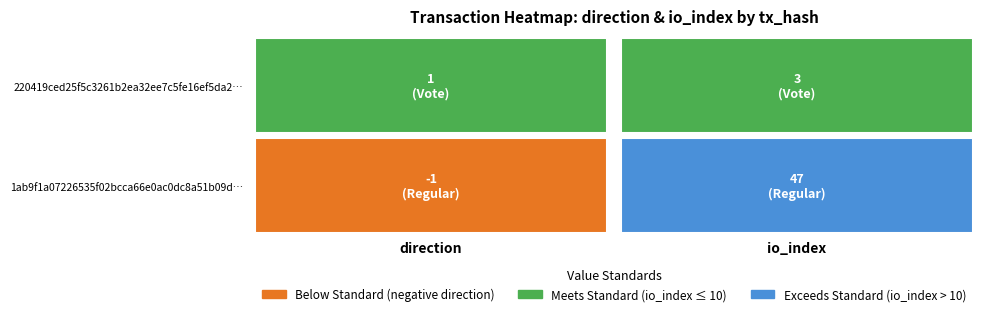

What is the minimum value shown in the chart?

-1